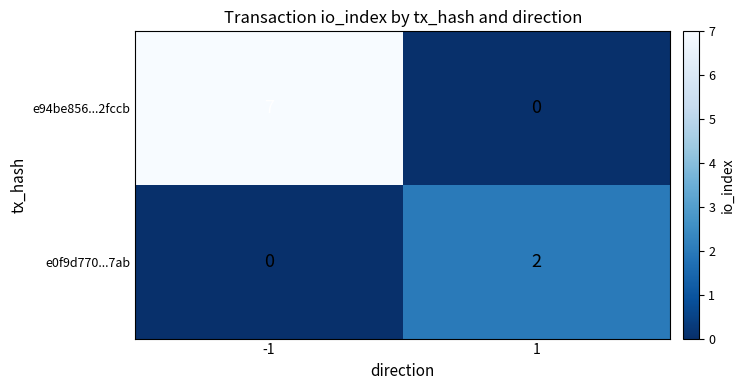

The e0f9d770...7ab series shows 3 at 1. True or false?

False